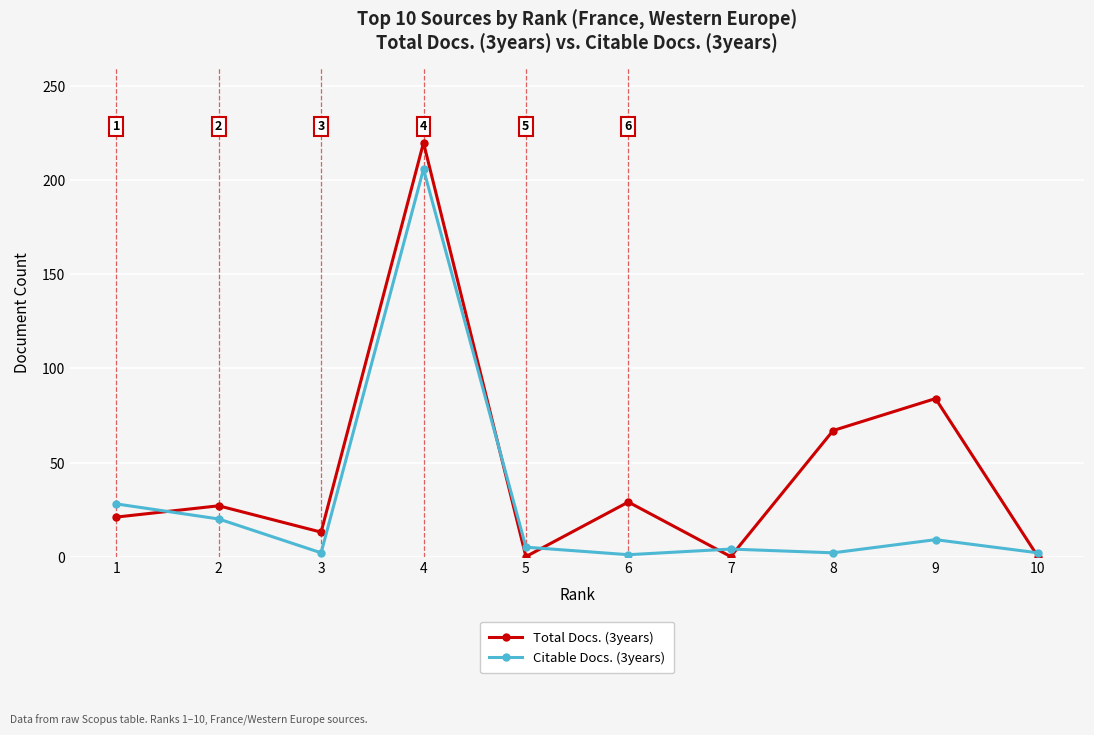

Is it true that Total Docs. (3years) equals 0 at 7?

True